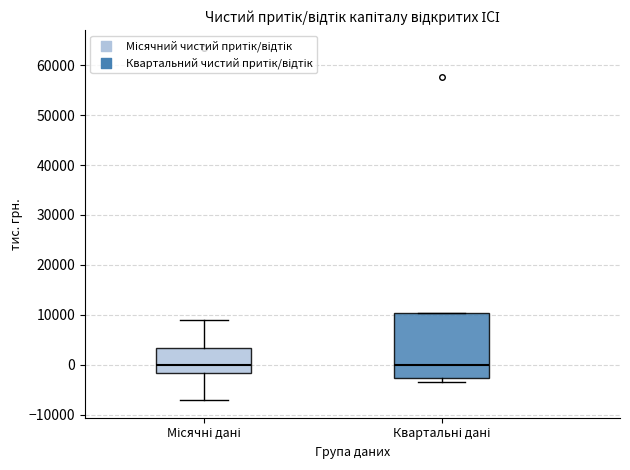

Reading left to right, transcribe this box plot: for each box, give where its median line is, the range the box spans, and where its two whiskers end, as read against the y-axis. The values are not printed on the chart, so give them approximately, as read against the axis.

Місячні дані: median 0, box -2000 to 3000, whiskers -7000 to 9000
Квартальні дані: median 0, box -3000 to 10000, whiskers -3000 (just below the box's lower edge) to 10000